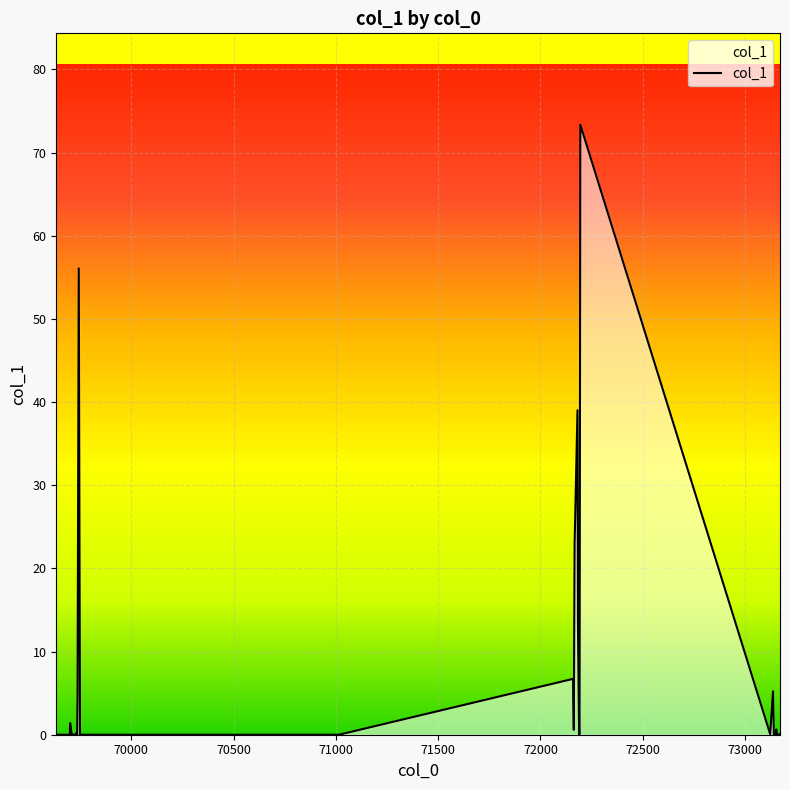

What is the maximum value shown in the chart?

73.3